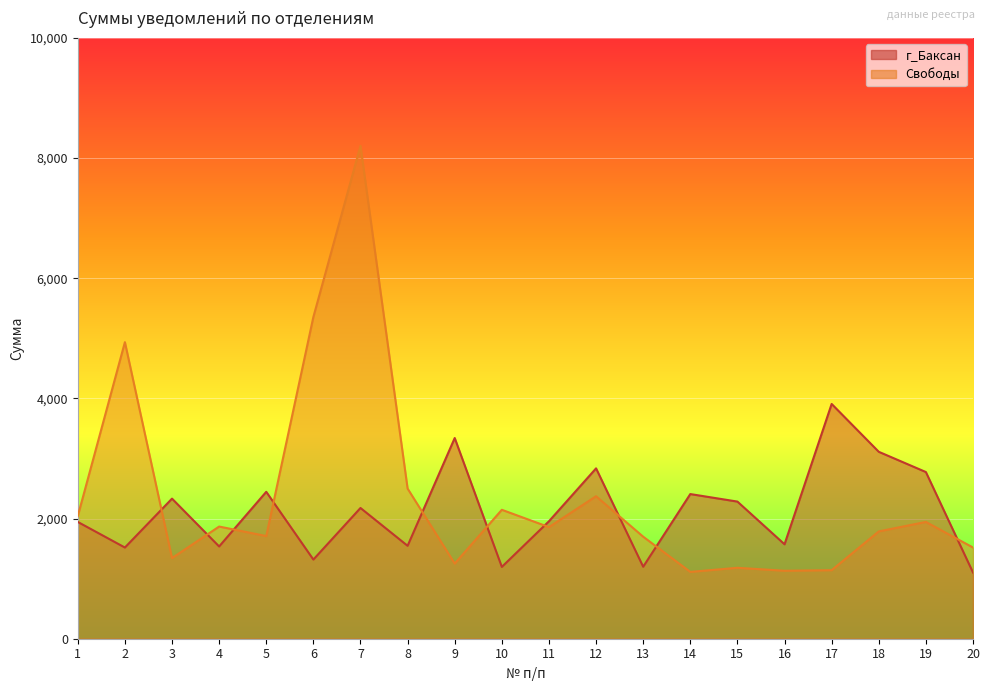

List the series in order of their overall mean, highest first.

Свободы, г_Баксан